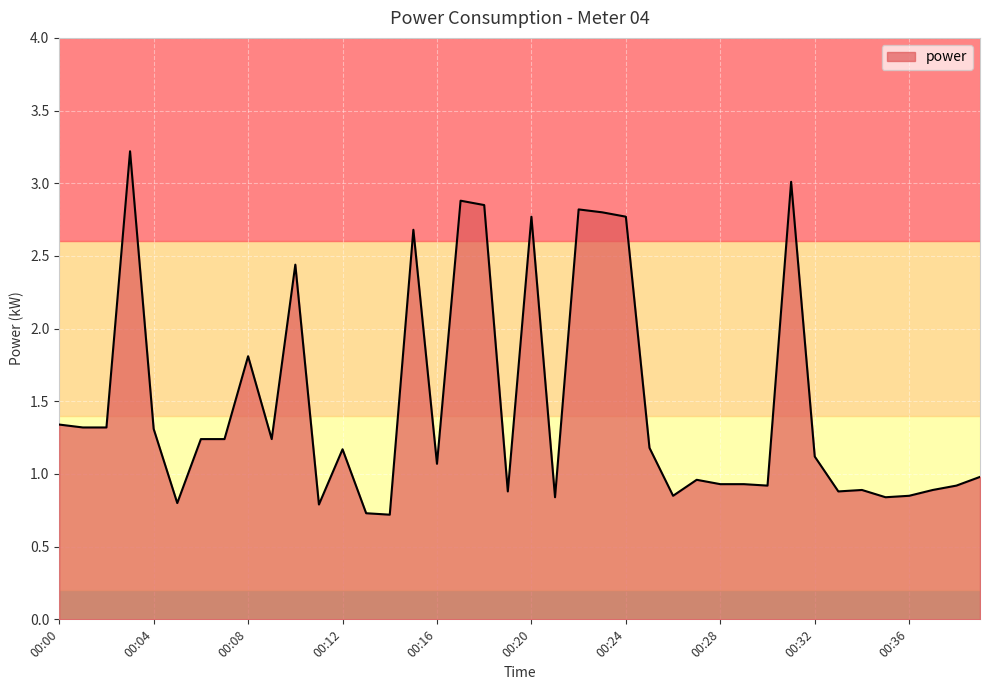

What is the smallest value displayed?

0.7